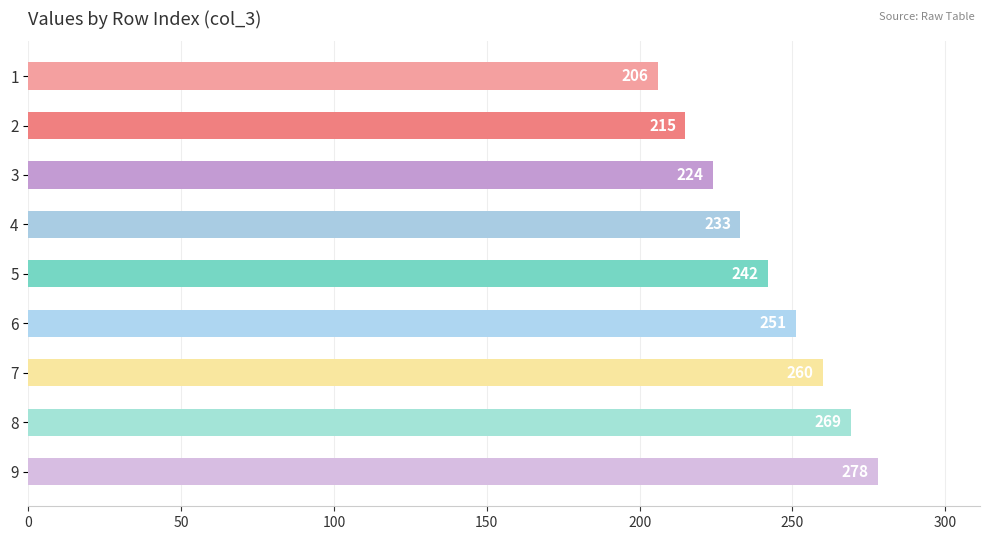

Between 3 and 6, which is larger?

6